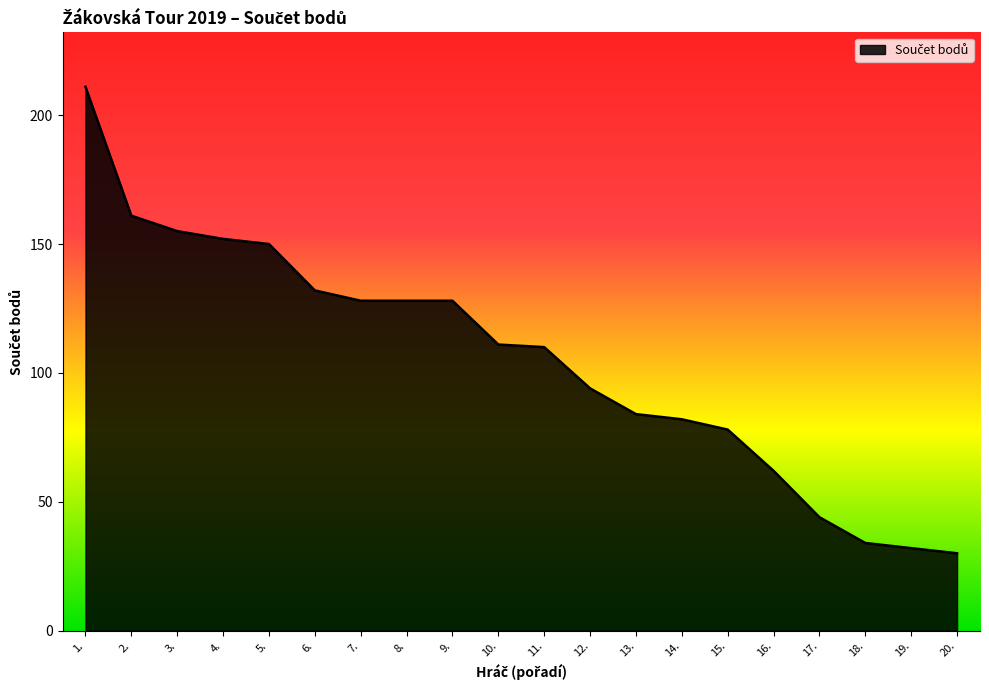

What is the smallest value displayed?

30